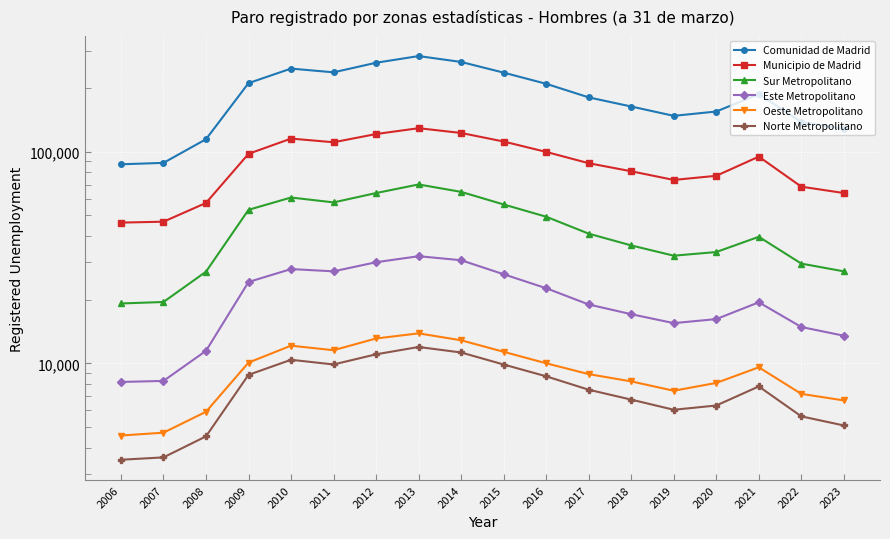

The value of Municipio de Madrid at 2021 is 94902. True or false?

True